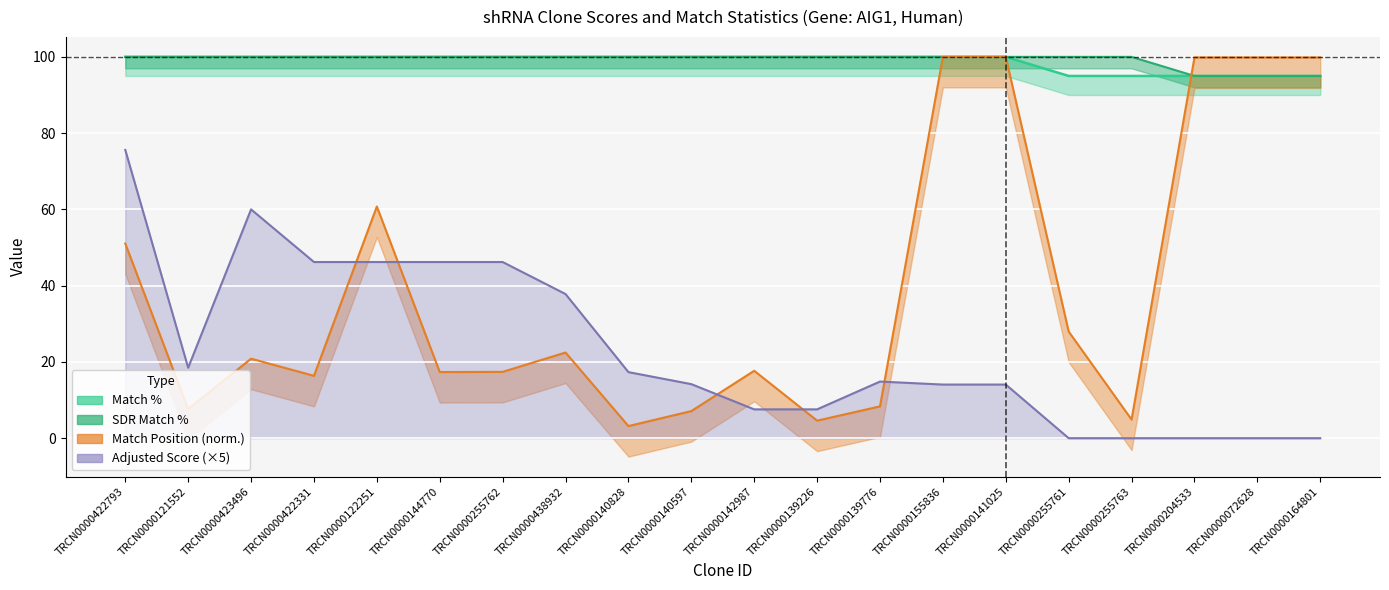

Which category has the lowest value across all series?

TRCN0000255761